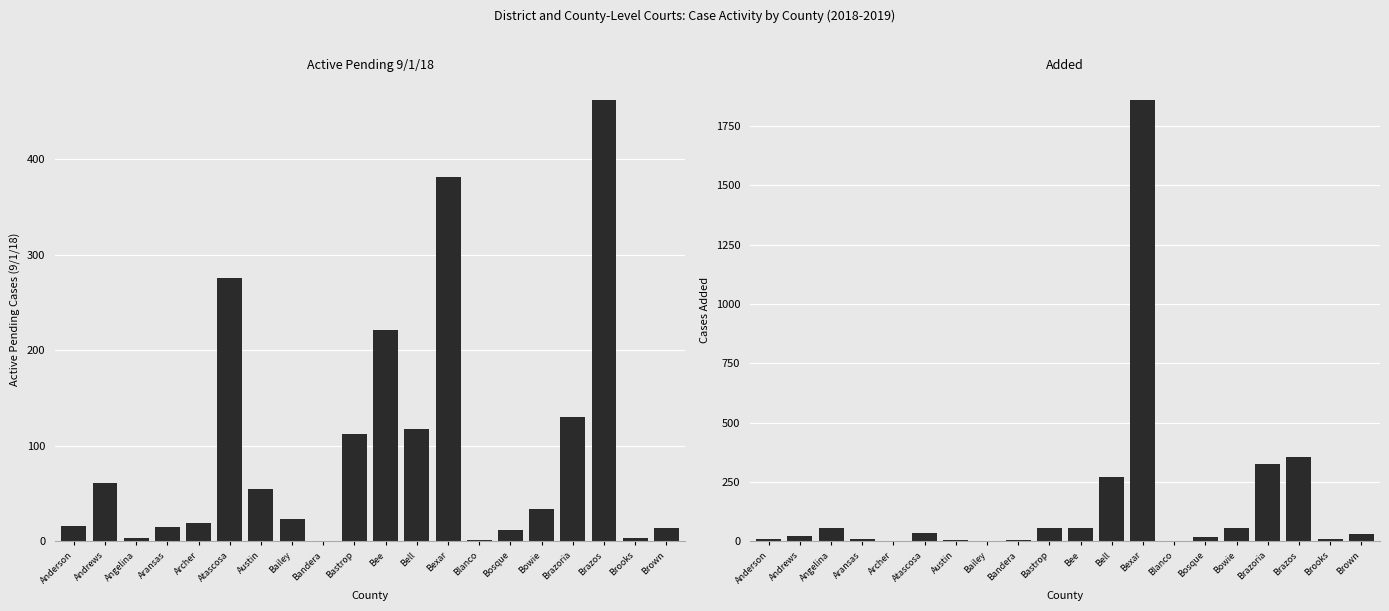

List the series in order of their overall mean, highest first.

Added, Active Pending 9/1/18